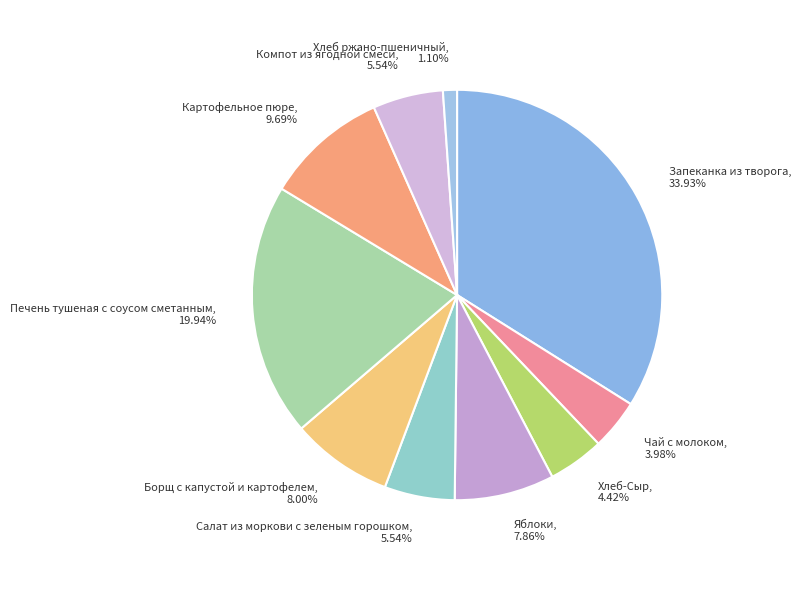

What percentage is NOT represented by Хлеб ржано-пшеничный?

98.9%